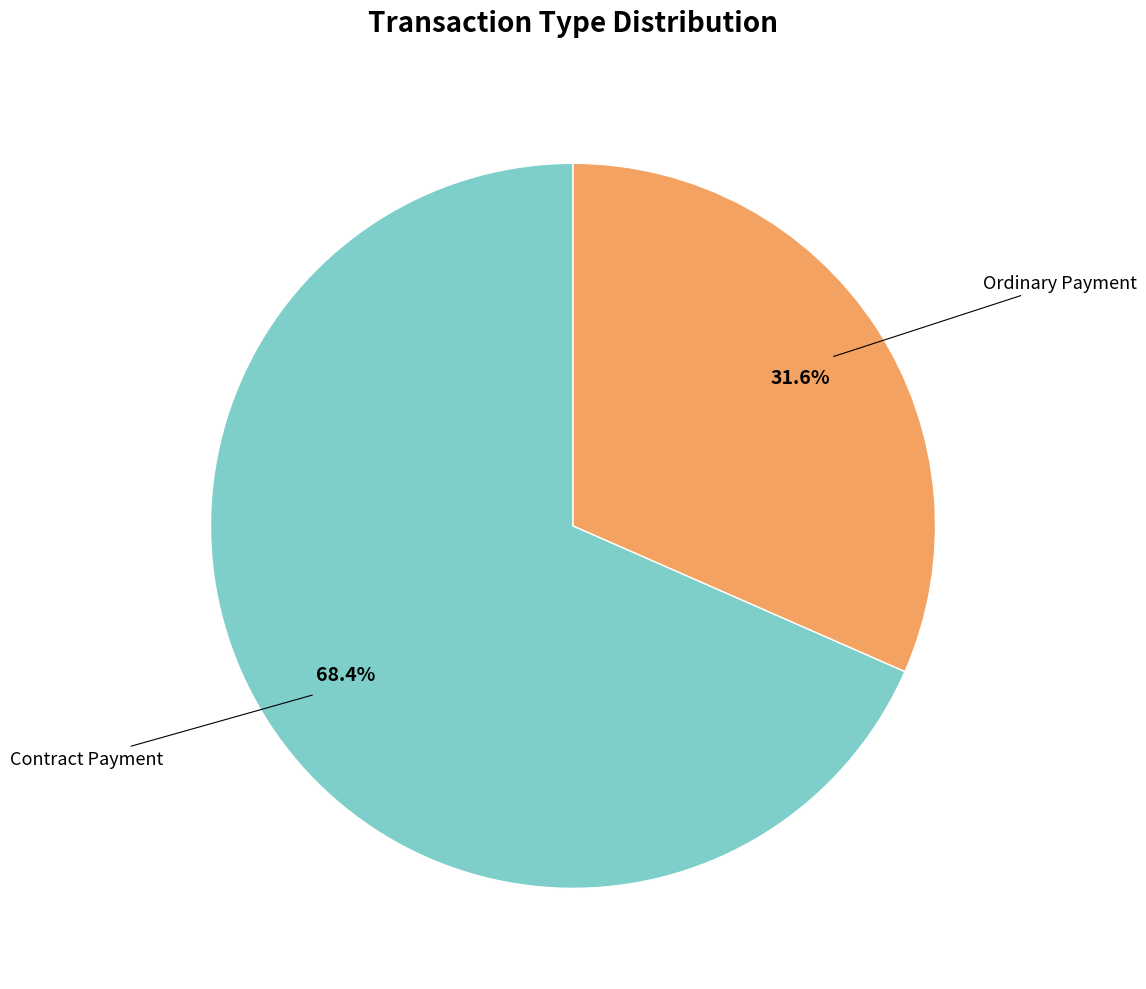

Does any single category account for the majority?

Yes